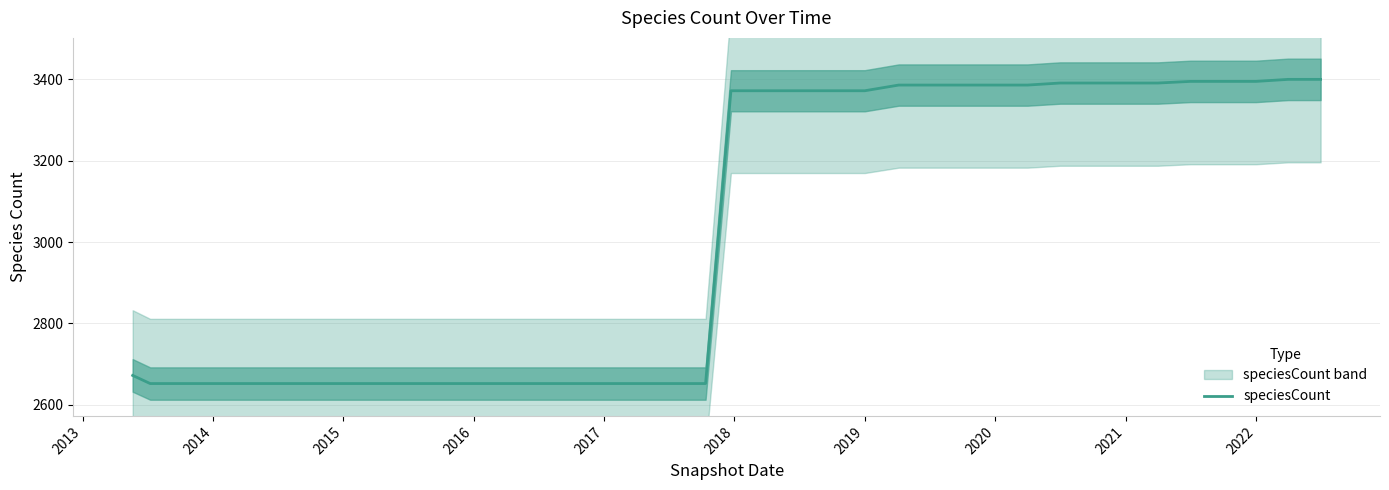

What is the lowest value of the speciesCount series?

2652